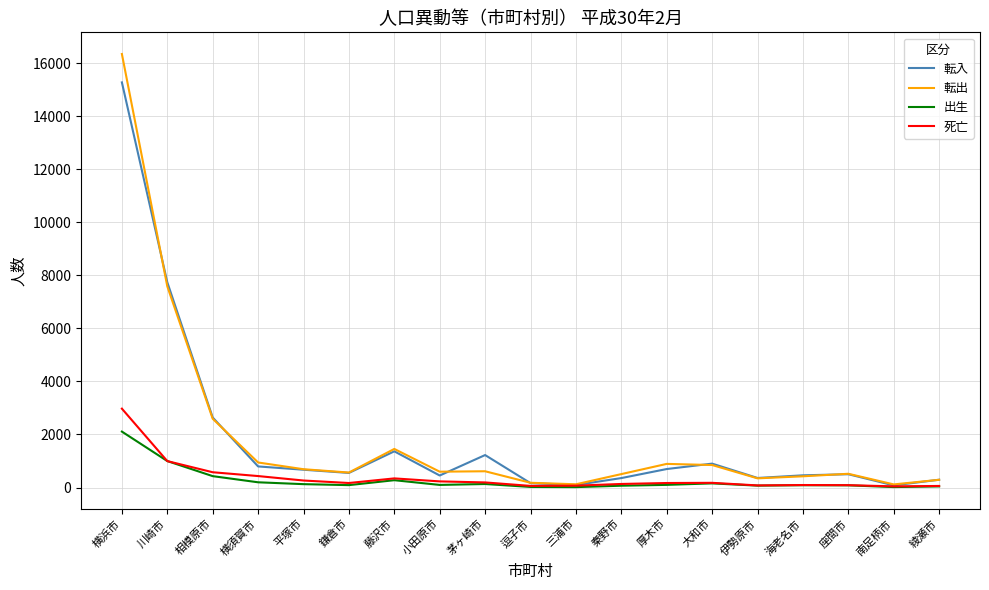

What is the difference between the second highest and second lowest values in the 転出 series?

7465